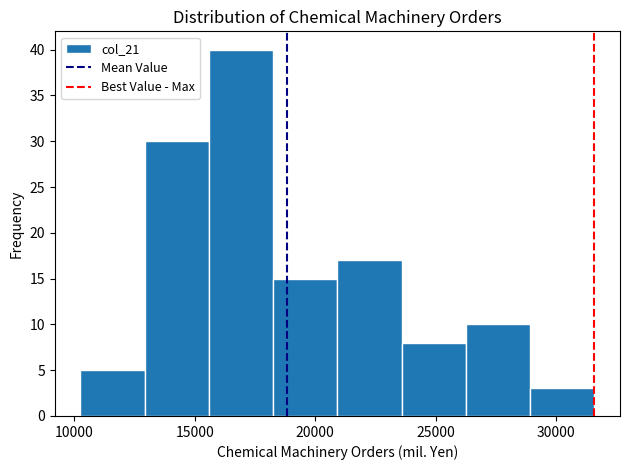

Reading left to right, transcribe this chart: for each bar, give the range it covers on the x-axis and its height. Neither the bar edges nor the heights are printed on the chart, so give them approximately, as read against the axes.

10500 to 13000: 5
13000 to 15500: 30
15500 to 18500: 40
18500 to 21000: 15
21000 to 23500: 17
23500 to 26500: 8
26500 to 29000: 10
29000 to 31500: 3